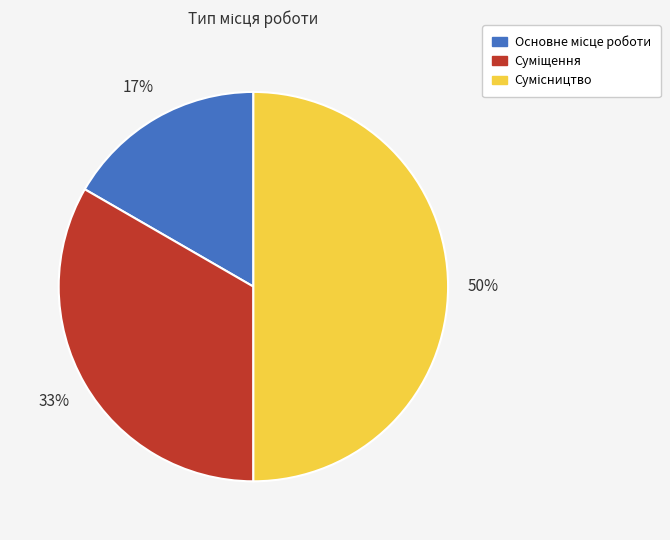

To the nearest percent, what is the average slice percentage?

33%